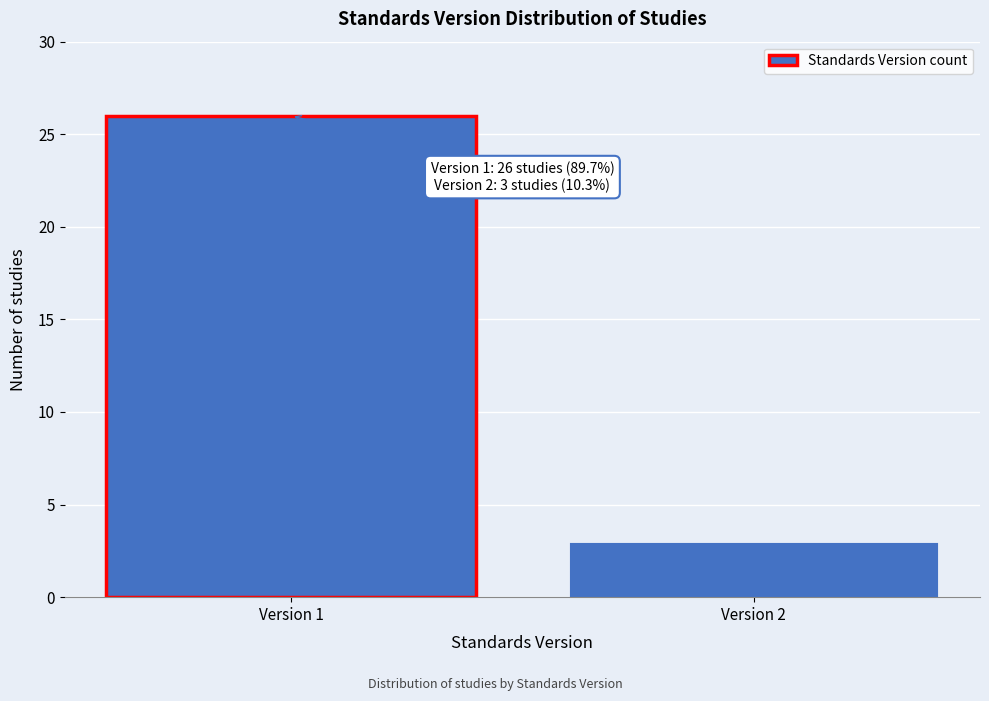

Reading left to right, what are all the values shown in this chart?

26	3